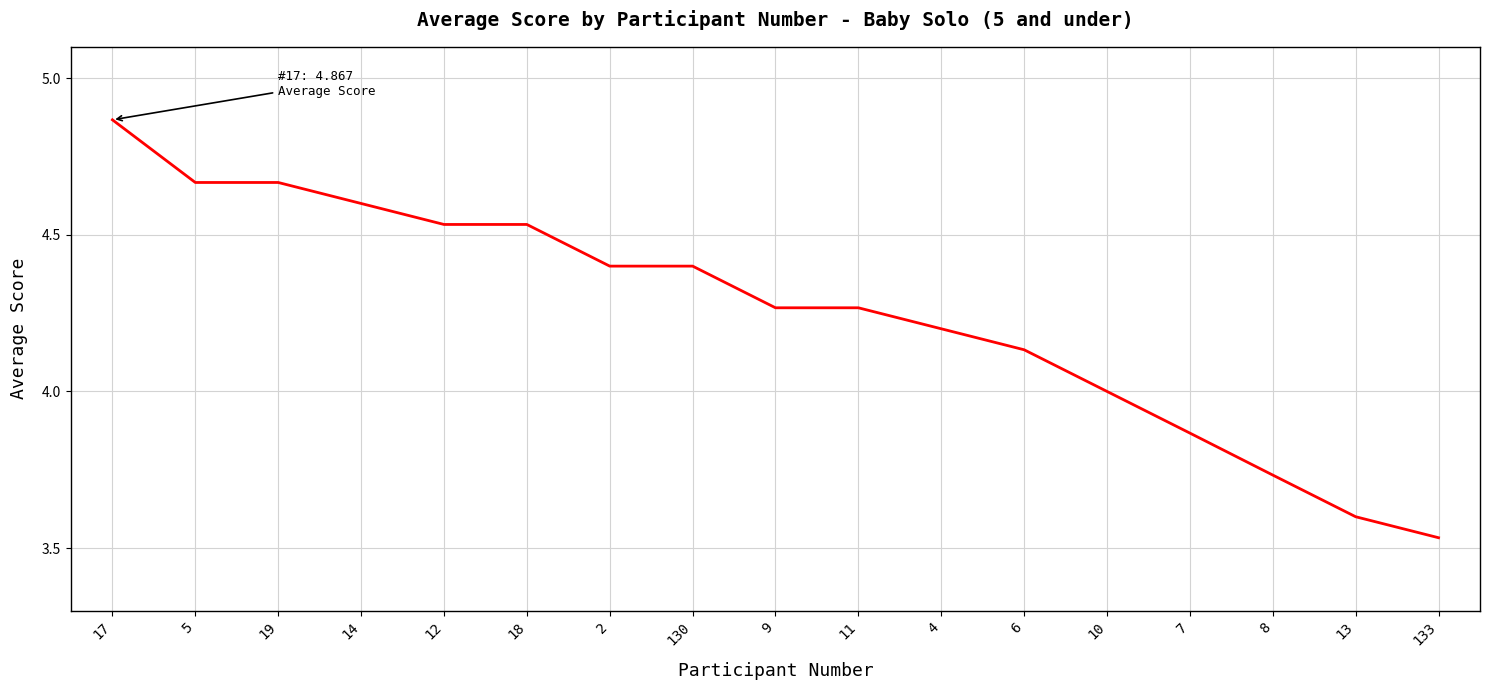

Which has a higher value, 18 or 14?

14